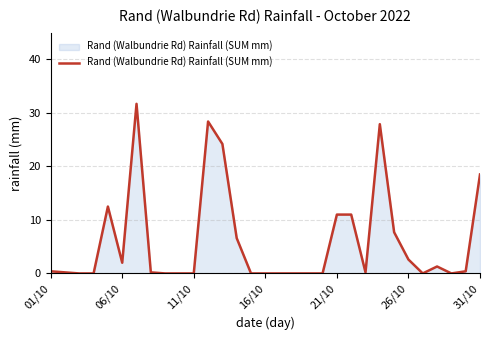

What is the difference between the maximum and minimum values?

31.7